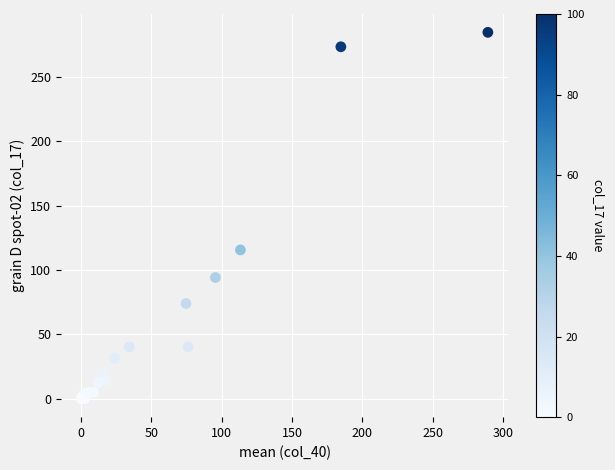

What Y value in the scatter plot is closest to 142?

115.7